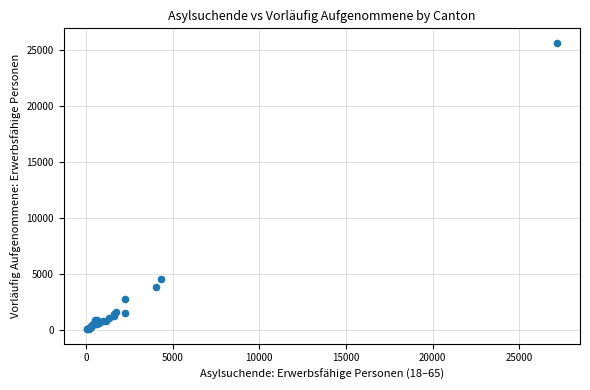

What Y value in the scatter plot is closest to 12841?

4520